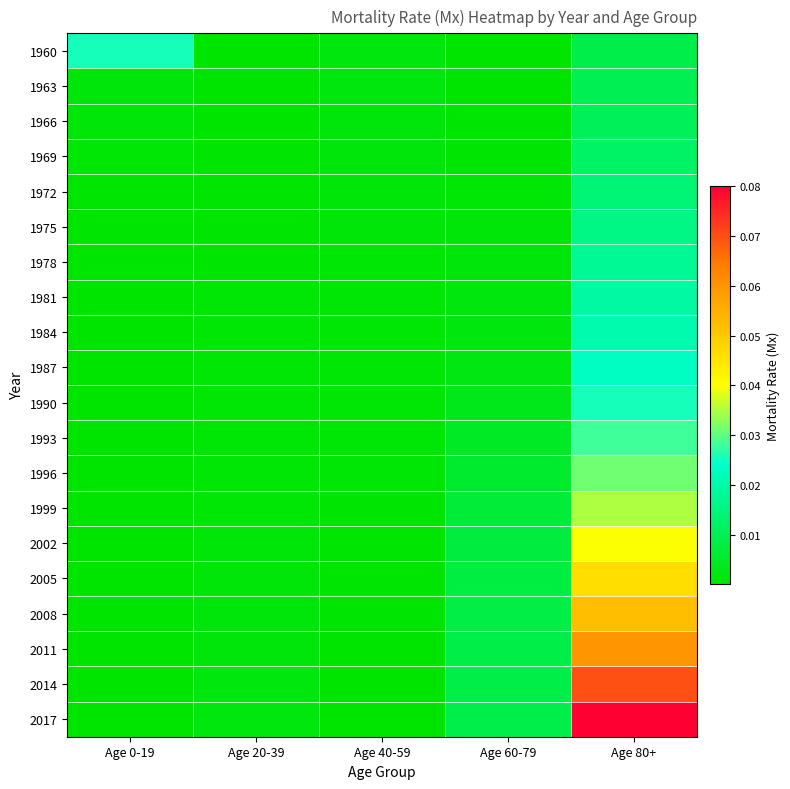

Which series has the largest range (max minus min)?

2017